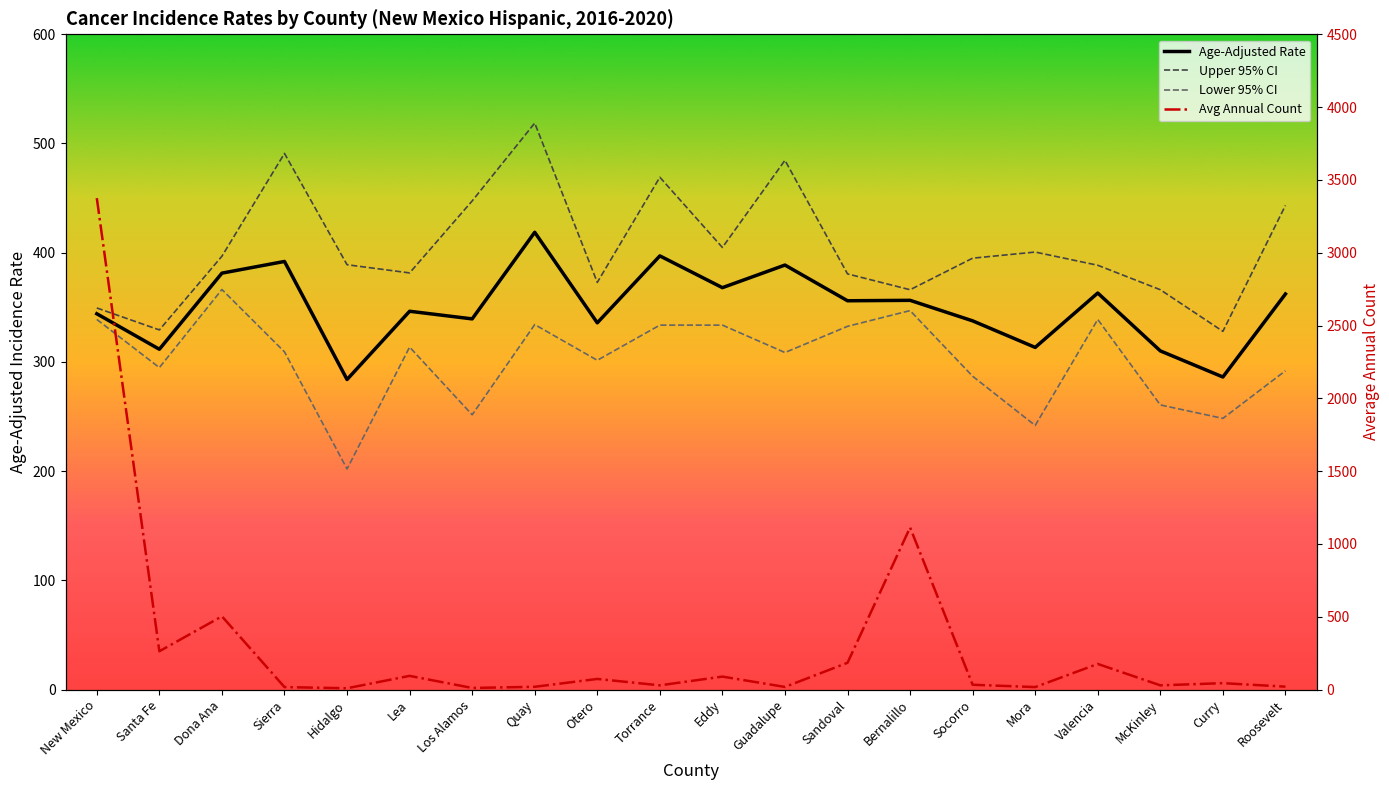

What is the difference between the Upper 95% CI values at Curry and Socorro?

67.0